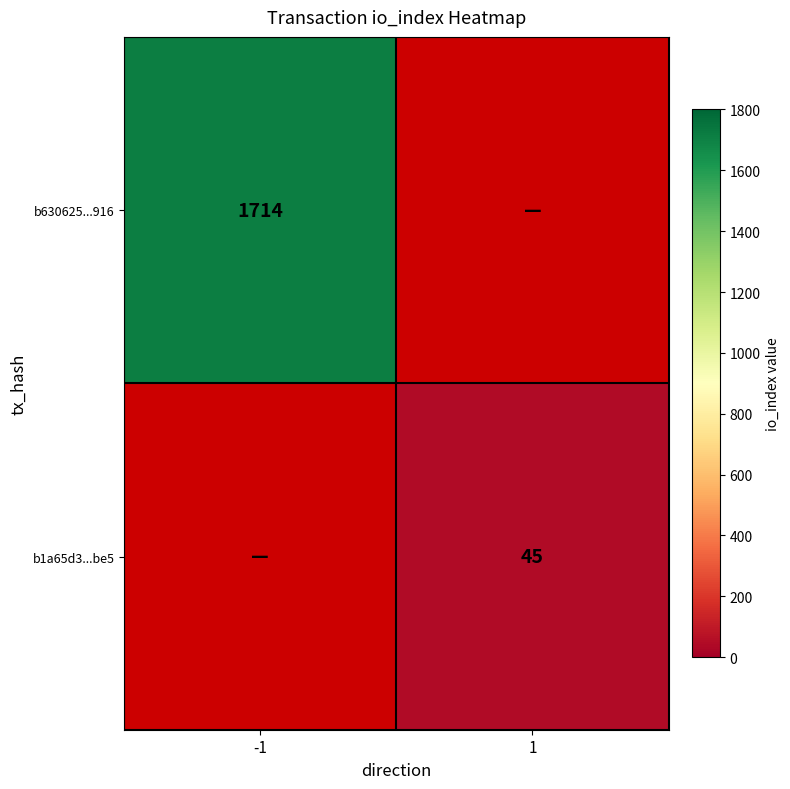

Is the value of b1a65d3...be5 at 1 greater than the value of b630625...916 at -1?

No